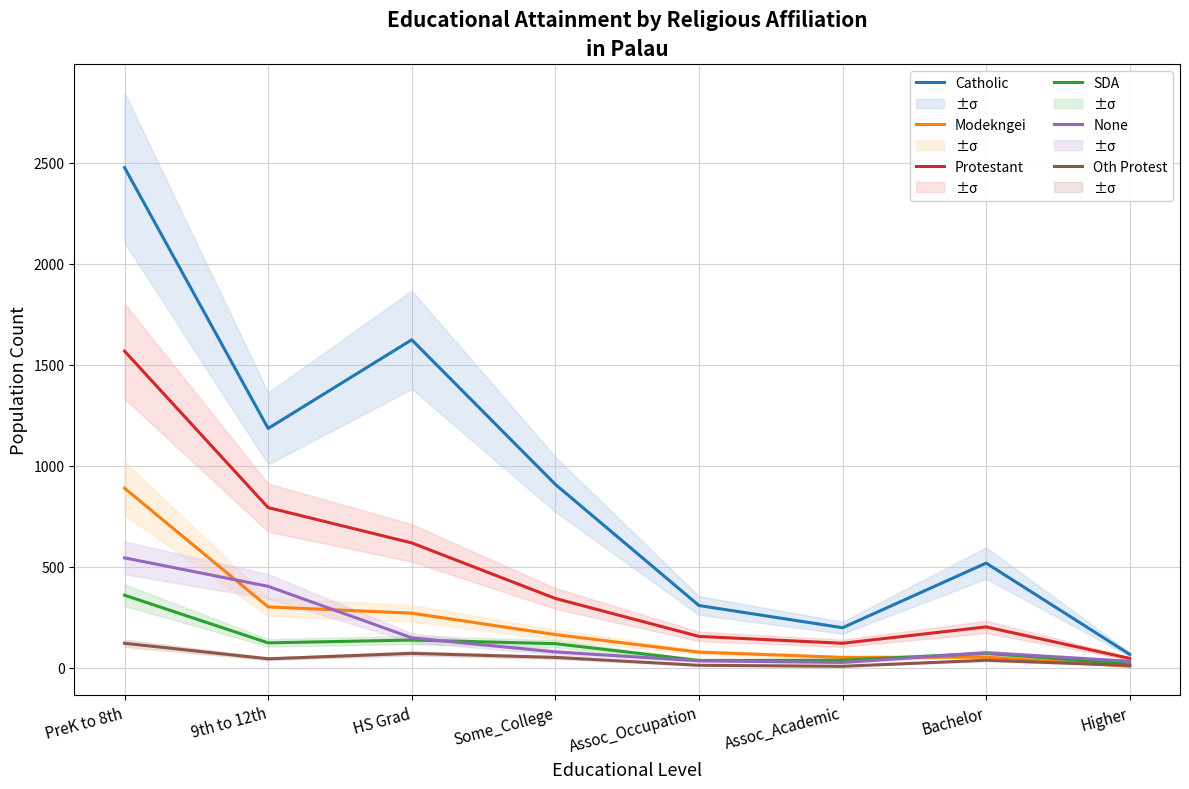

True or false: Oth Protest and None cross at least once.

False